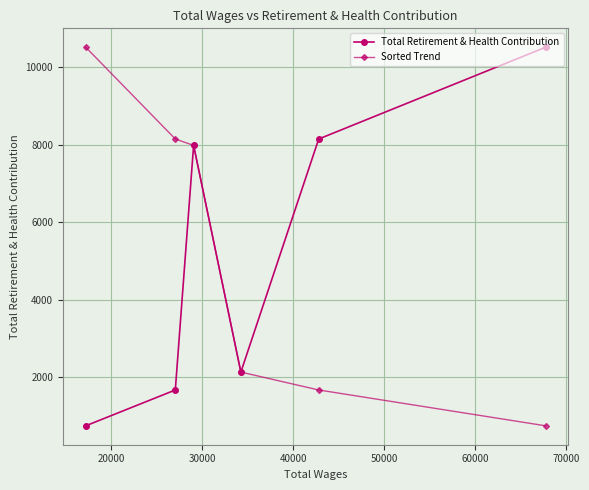

What is the minimum value shown in the chart?

743